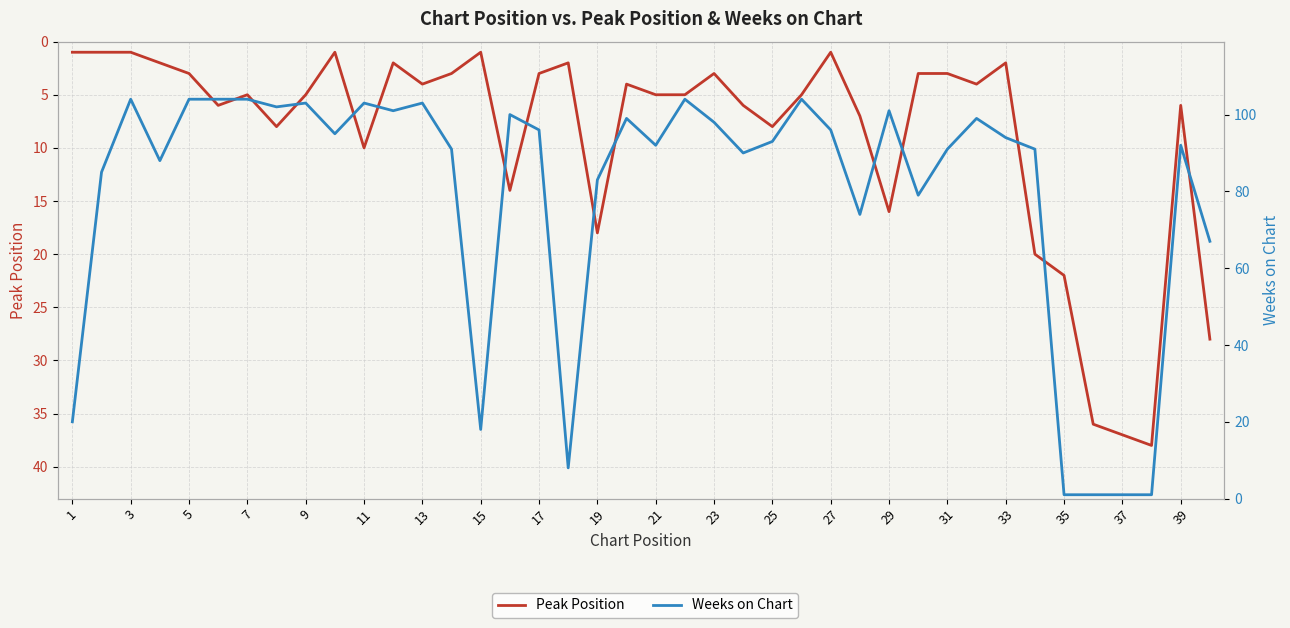

Is the value of Weeks on Chart at 35 greater than the value of Peak Position at 9?

Yes